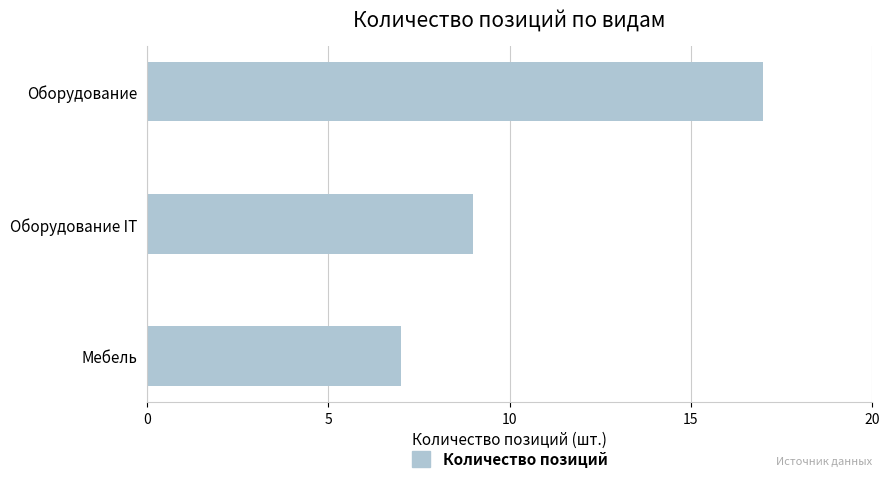

True or false: the data shows 29 at Оборудование.

False